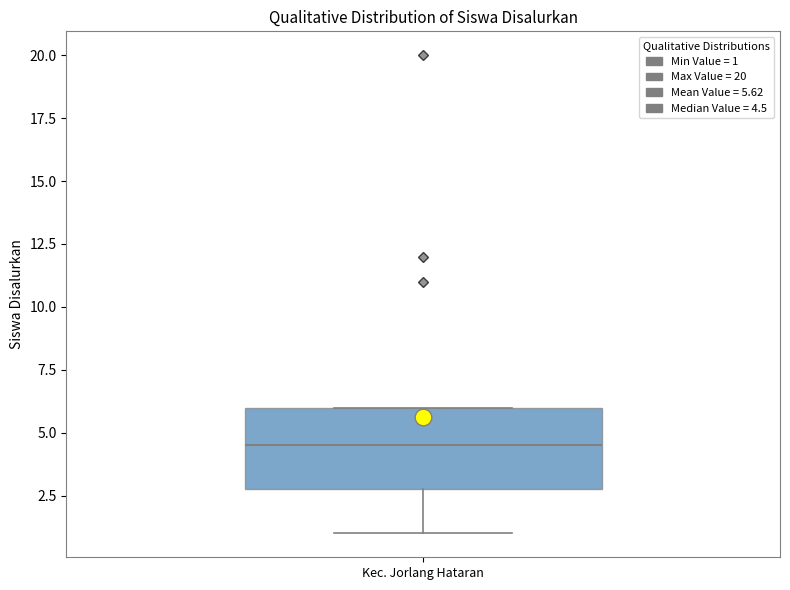

Where is the lower edge of the box for Kec. Jorlang Hataran on the y-axis? The values are not printed on the chart, so give them approximately, as read against the axis.

3.0